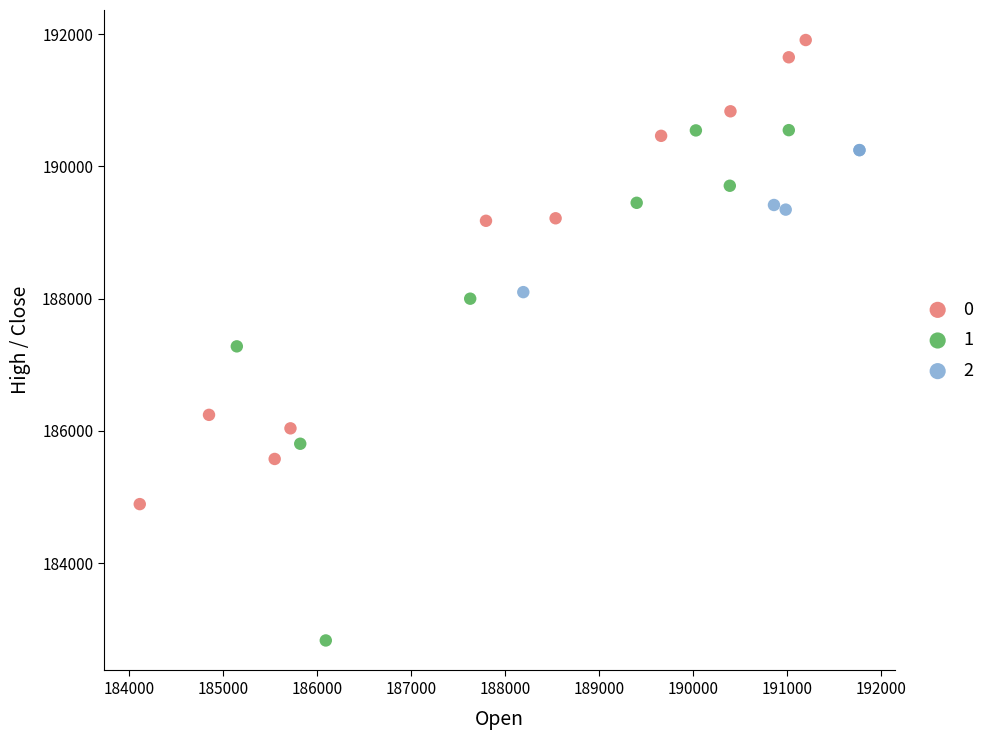

Which series reaches the minimum Y coordinate?

1